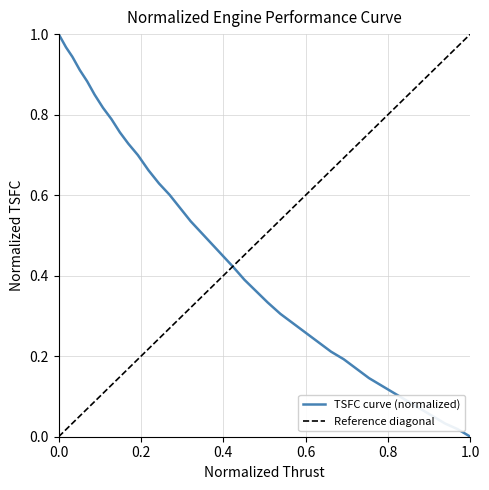

What is the change in value from 27 to 38?

-0.2